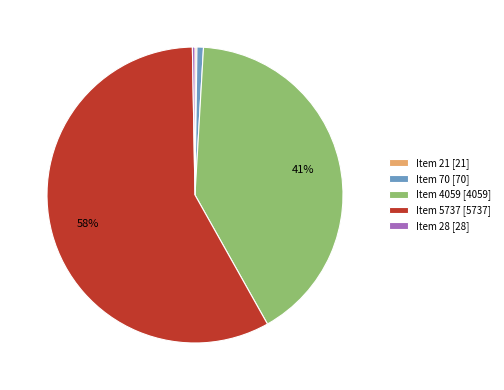

Which has a higher value, Item 70 [70] or Item 5737 [5737]?

Item 5737 [5737]